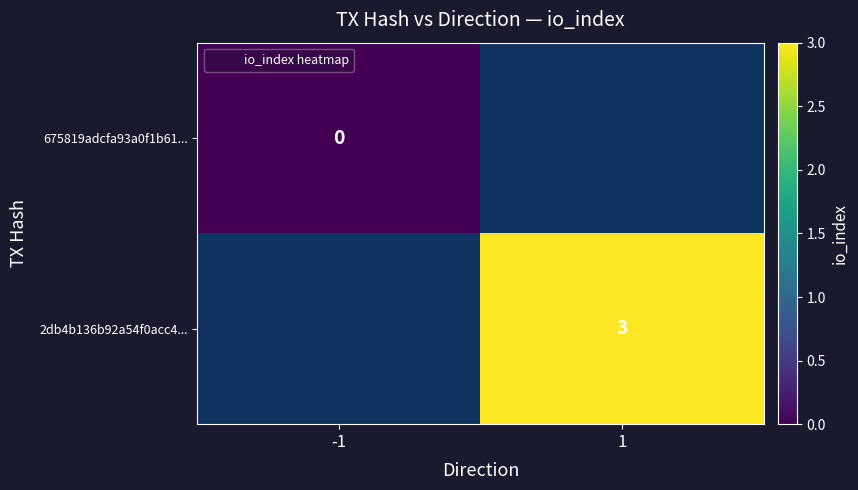

Is it true that 2db4b136b92a54f0acc4... equals 3 at 1?

True